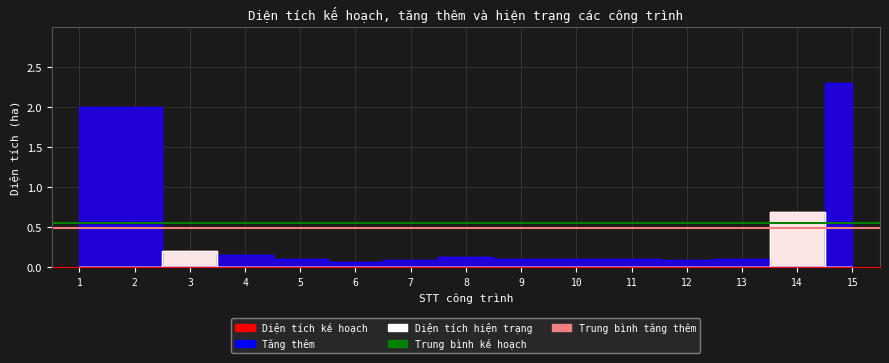

Is it true that Trung bình kế hoạch equals 0.8 at 1?

False